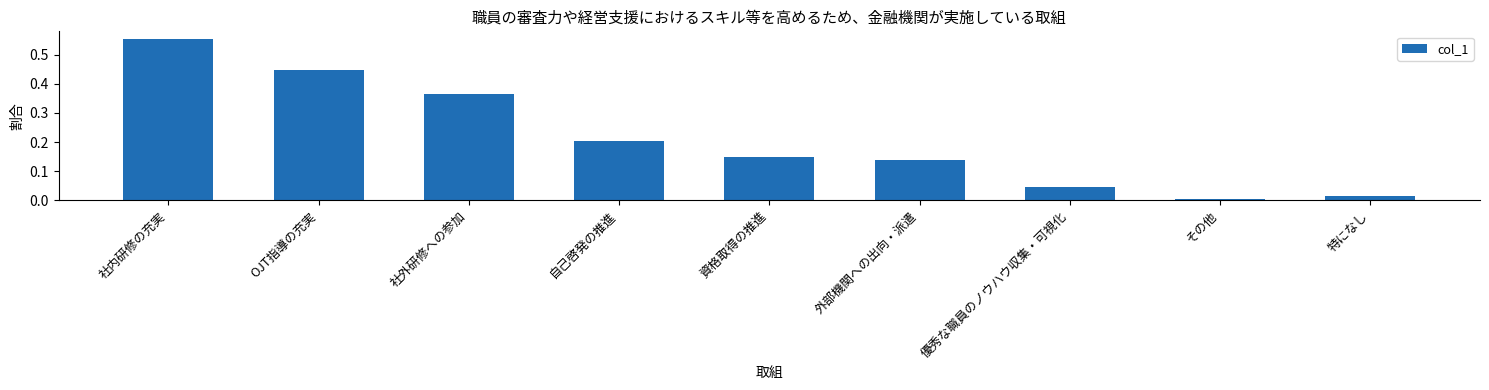

Which has a higher value, 特になし or 資格取得の推進?

資格取得の推進